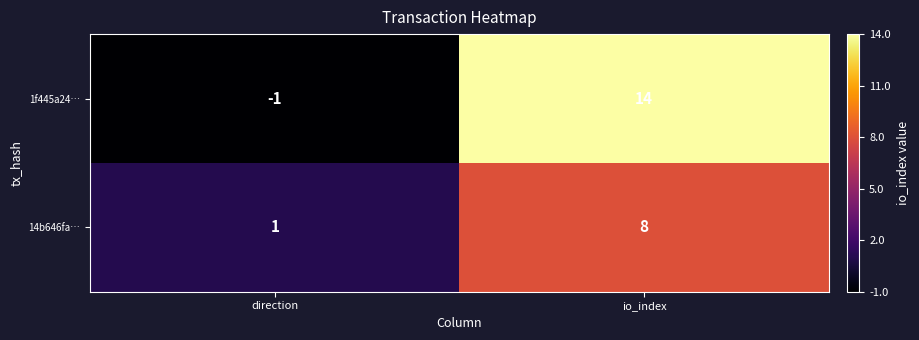

Which series has the largest total across all categories?

1f445a24…